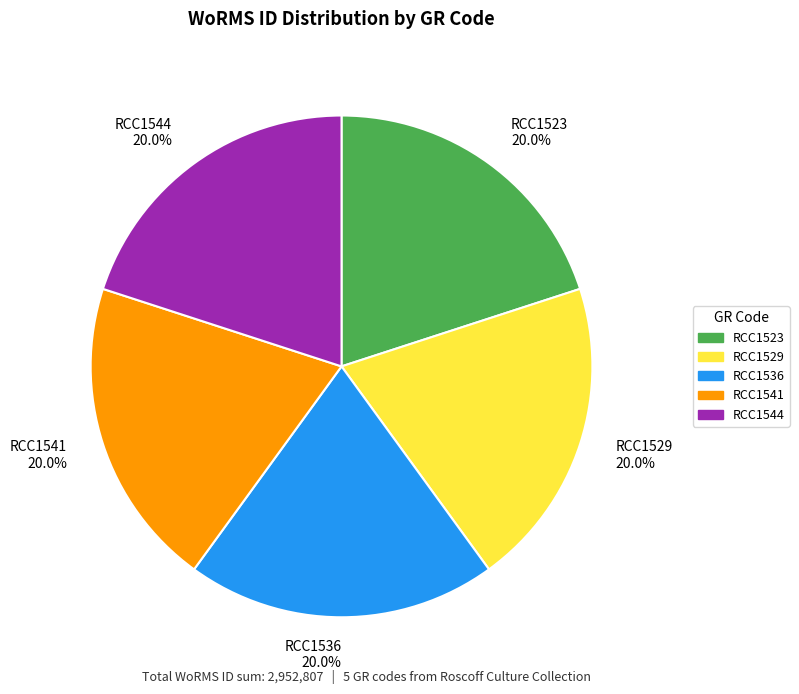

To the nearest percent, what percentage of the pie is RCC1529?

20%